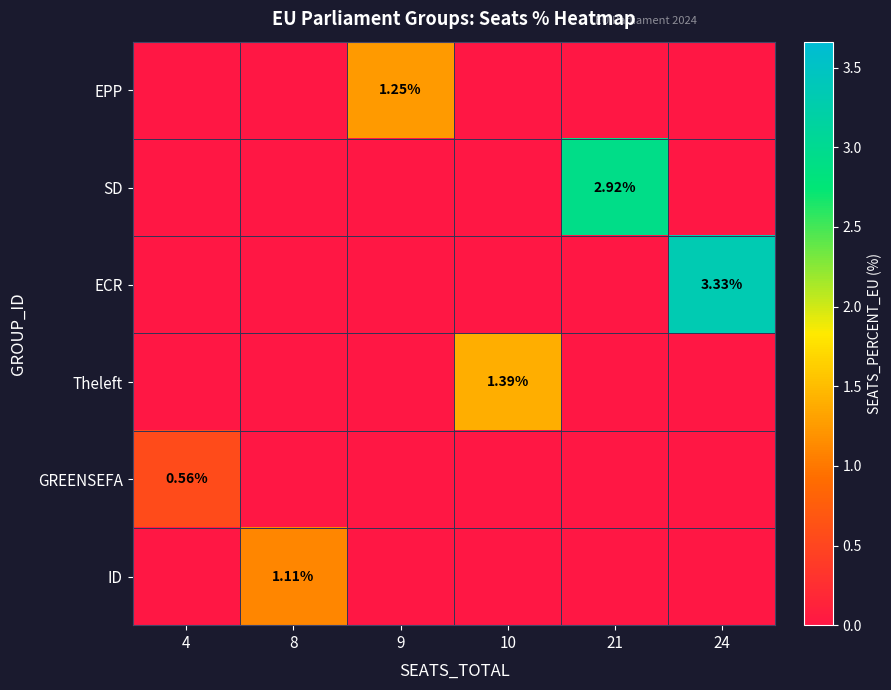

At which label does EPP reach its peak?

9